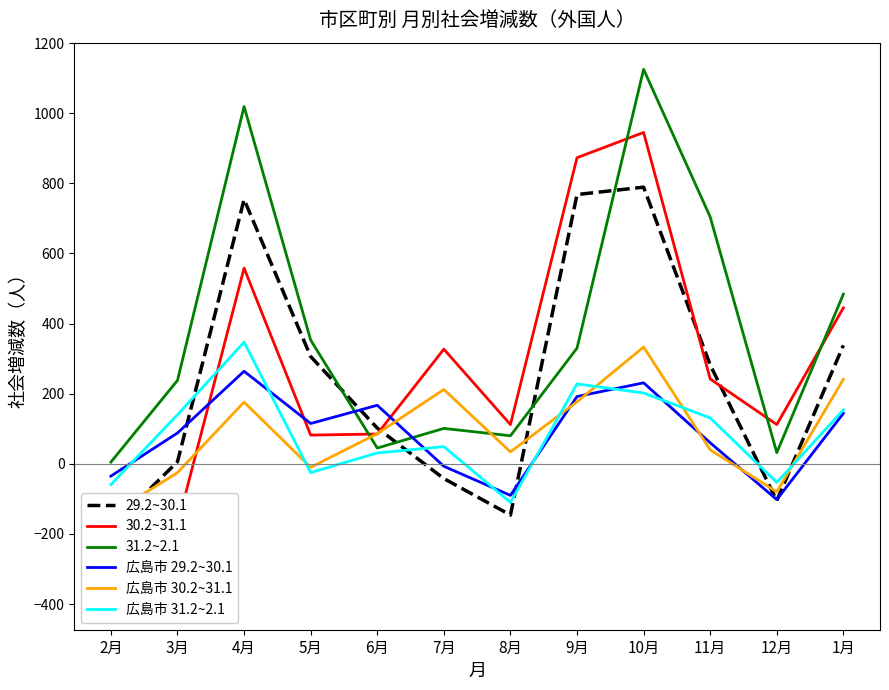

What position from the left is 11月?

10